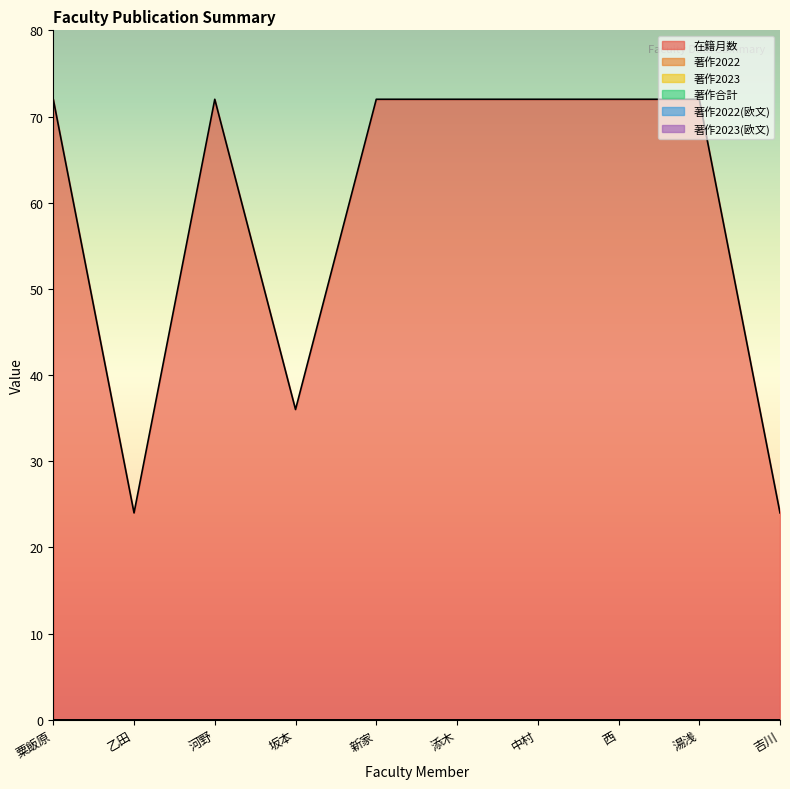

Which series has the widest spread of values?

在籍月数